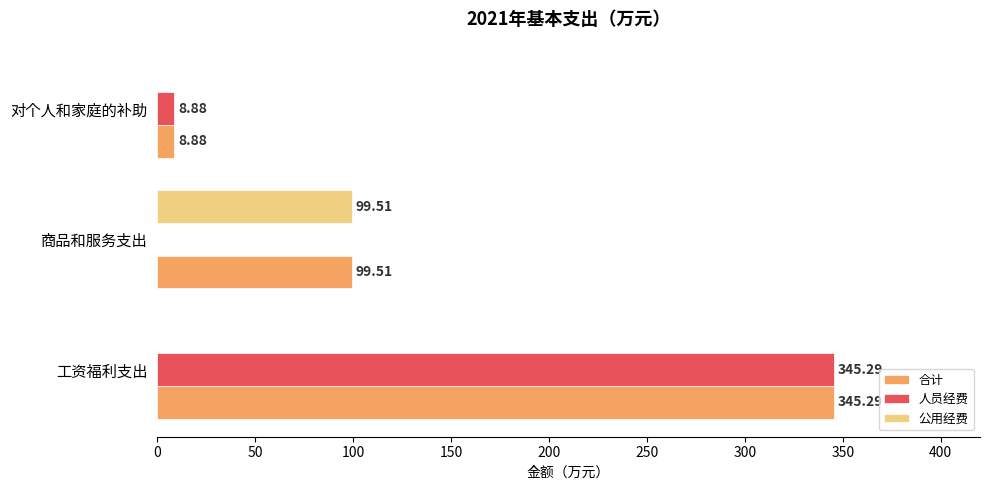

What is the average value of the 人员经费 series?

118.1